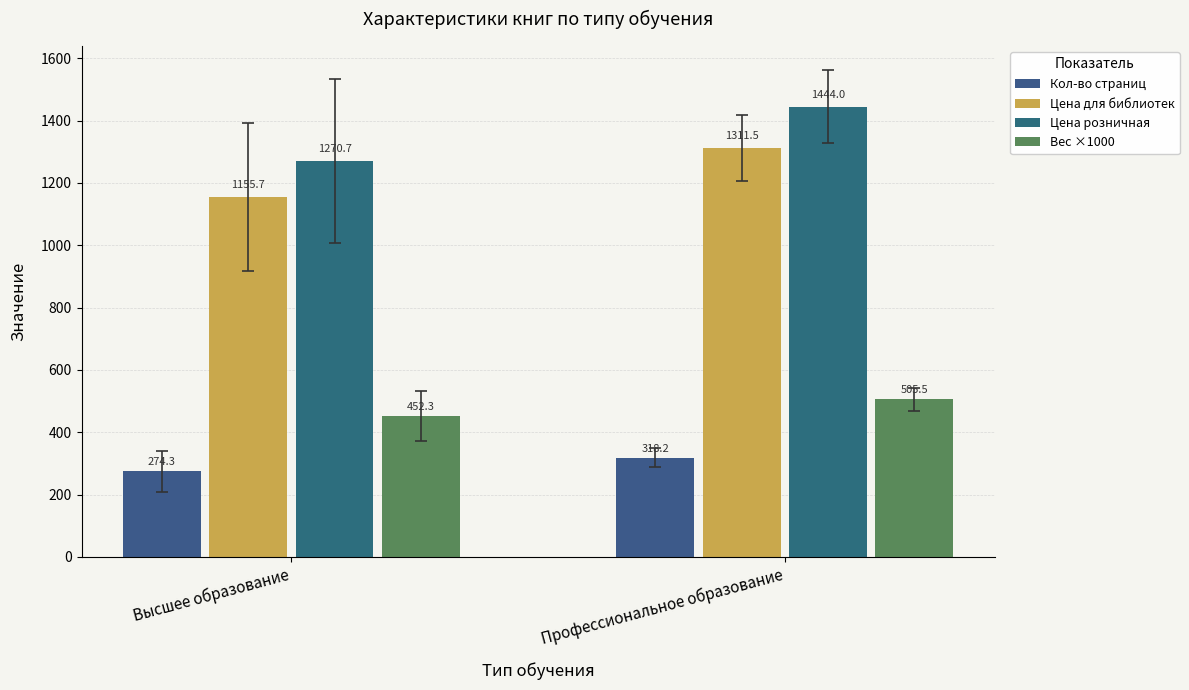

What are all the series names shown in the legend?

Кол-во страниц, Цена для библиотек, Цена розничная, Вес ×1000